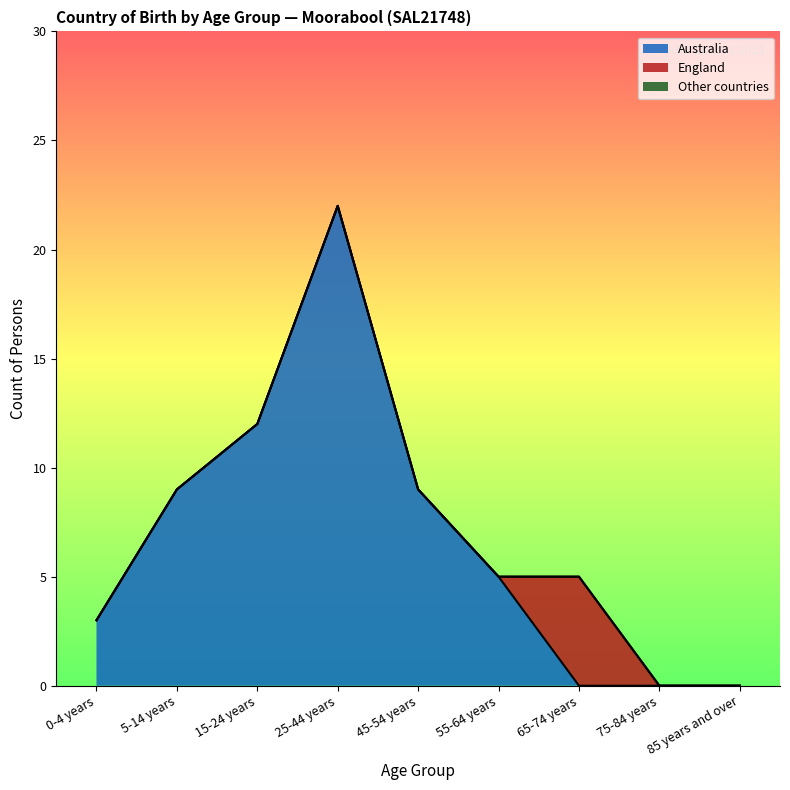

Between 25-44 years and 65-74 years, which is larger?

25-44 years